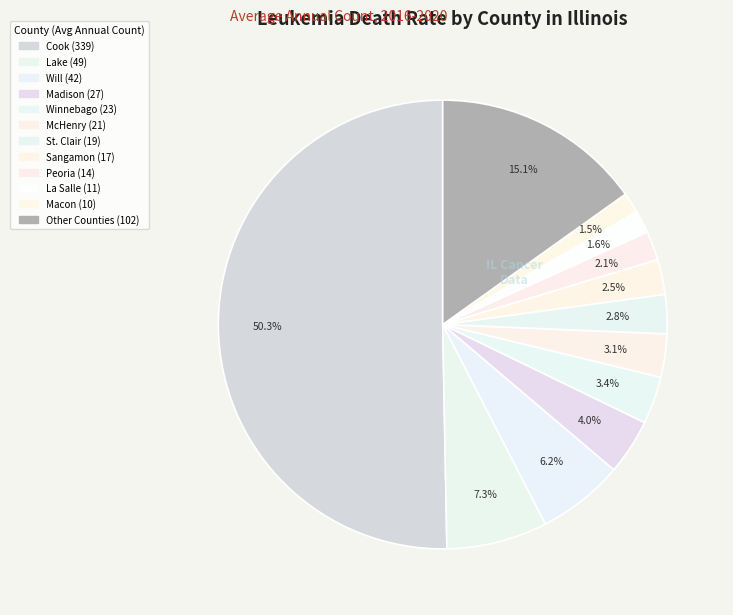

Which category has the biggest portion of the pie?

Cook County